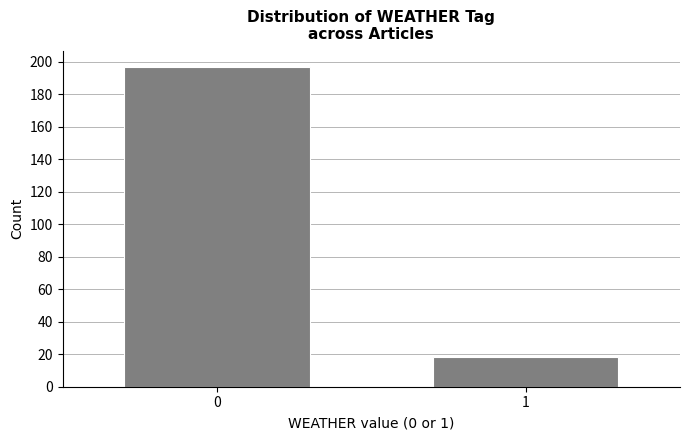

Reading right to left, extract all data points from this chart.

1=18	0=197